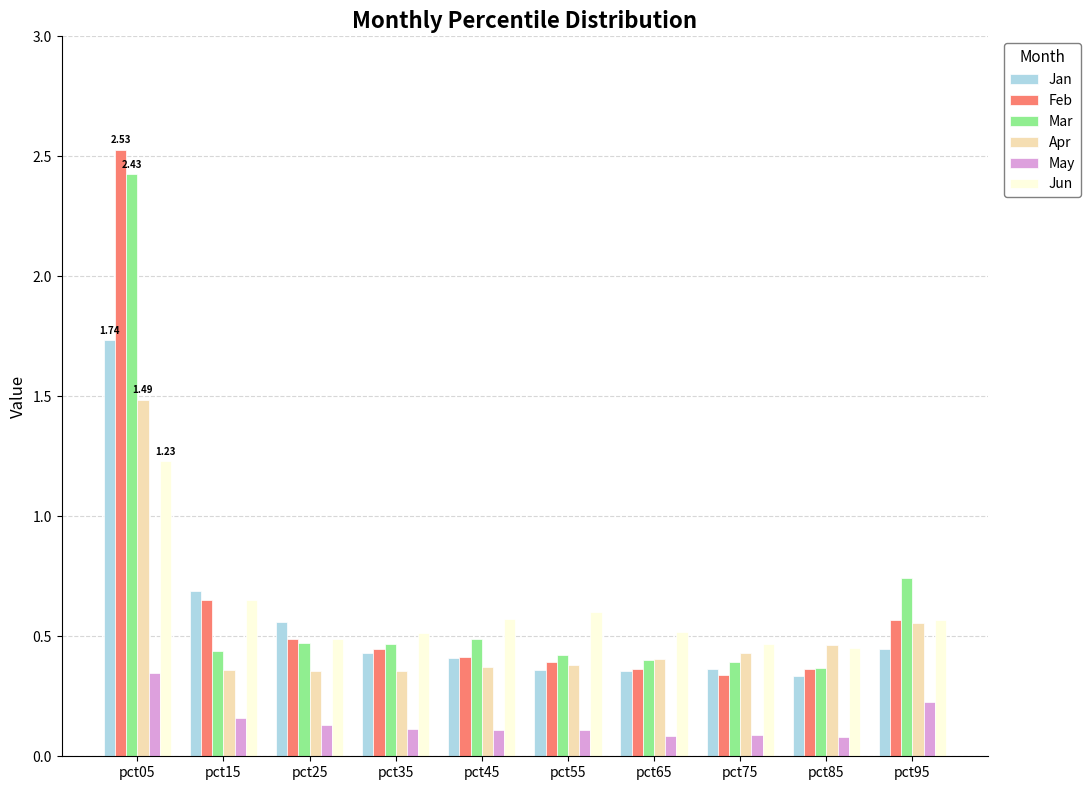

What is the sum of all Feb values?

6.6